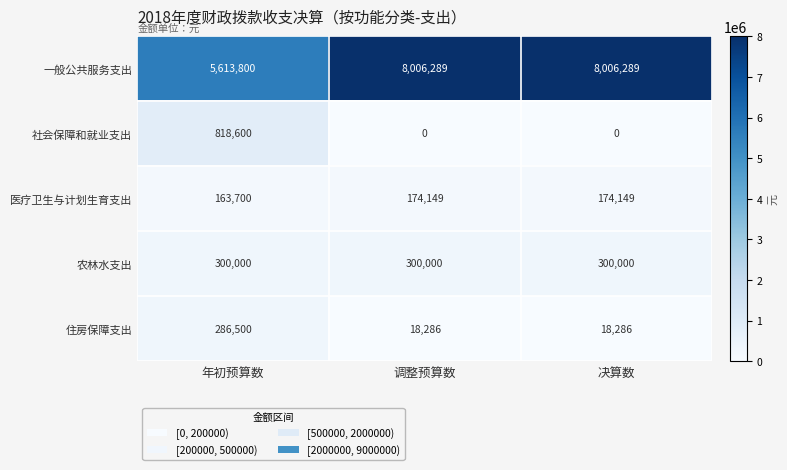

List the series in order of their peak value, lowest first.

医疗卫生与计划生育支出, 住房保障支出, 农林水支出, 社会保障和就业支出, 一般公共服务支出